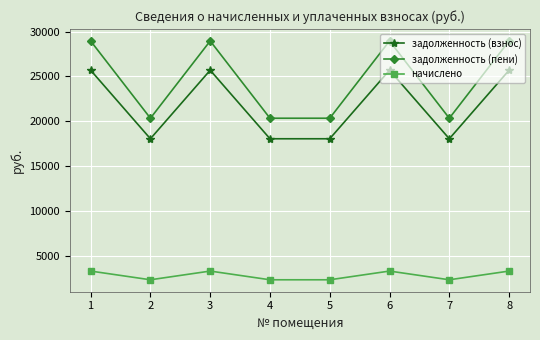

What is the value of the задолженность (взнос) point at the 6th from the left?

25693.4